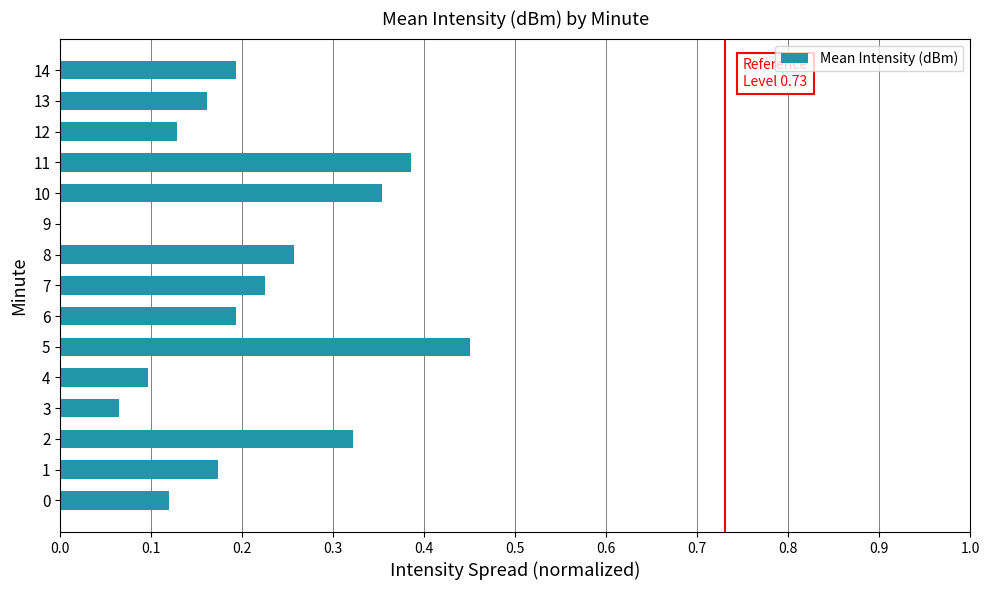

Are the bars horizontal?

Yes